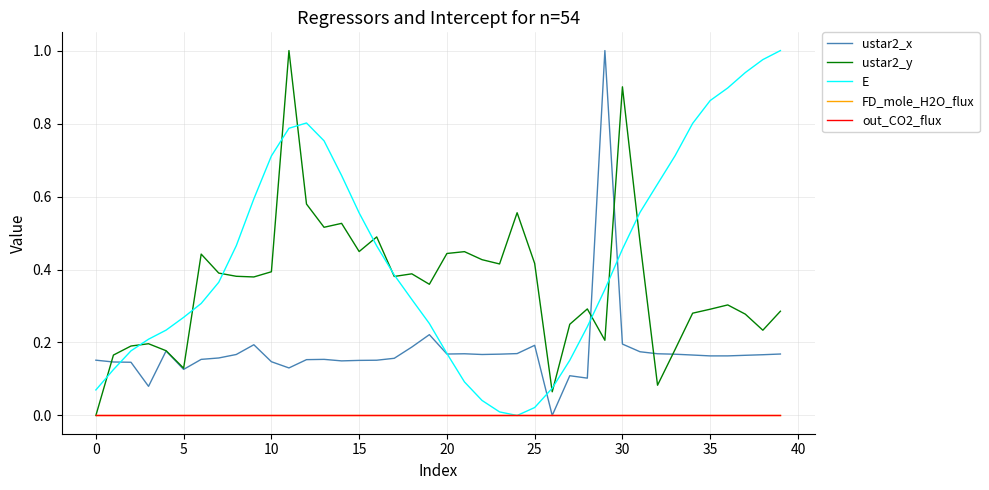

Reading left to right, extract all data points from this chart.

ustar2_x: 0.2	0.1	0.1	0.1	0.2	0.1	0.2	0.2	0.2	0.2	0.1	0.1	0.2	0.2	0.1	0.2	0.2	0.2	0.2	0.2	0.2	0.2	0.2	0.2	0.2	0.2	0.0	0.1	0.1	1.0	0.2	0.2	0.2	0.2	0.2	0.2	0.2	0.2	0.2	0.2
ustar2_y: 0.0	0.2	0.2	0.2	0.2	0.1	0.4	0.4	0.4	0.4	0.4	1.0	0.6	0.5	0.5	0.4	0.5	0.4	0.4	0.4	0.4	0.4	0.4	0.4	0.6	0.4	0.1	0.2	0.3	0.2	0.9	0.5	0.1	0.2	0.3	0.3	0.3	0.3	0.2	0.3
E: 0.1	0.1	0.2	0.2	0.2	0.3	0.3	0.4	0.5	0.6	0.7	0.8	0.8	0.8	0.7	0.6	0.5	0.4	0.3	0.3	0.2	0.1	0.0	0.0	0.0	0.0	0.1	0.2	0.2	0.3	0.5	0.6	0.6	0.7	0.8	0.9	0.9	0.9	1.0	1.0
FD_mole_H2O_flux: 0.0	0.0	0.0	0.0	0.0	0.0	0.0	0.0	0.0	0.0	0.0	0.0	0.0	0.0	0.0	0.0	0.0	0.0	0.0	0.0	0.0	0.0	0.0	0.0	0.0	0.0	0.0	0.0	0.0	0.0	0.0	0.0	0.0	0.0	0.0	0.0	0.0	0.0	0.0	0.0
out_CO2_flux: 0.0	0.0	0.0	0.0	0.0	0.0	0.0	0.0	0.0	0.0	0.0	0.0	0.0	0.0	0.0	0.0	0.0	0.0	0.0	0.0	0.0	0.0	0.0	0.0	0.0	0.0	0.0	0.0	0.0	0.0	0.0	0.0	0.0	0.0	0.0	0.0	0.0	0.0	0.0	0.0